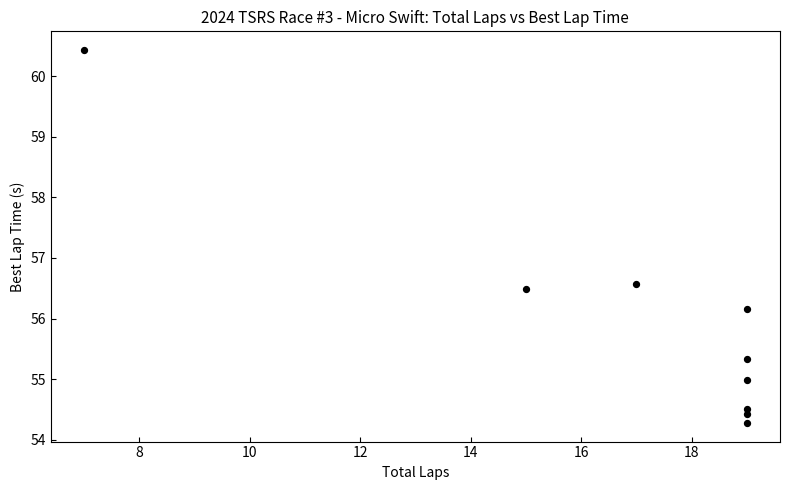

What Y value in the scatter plot is closest to 57?

56.6